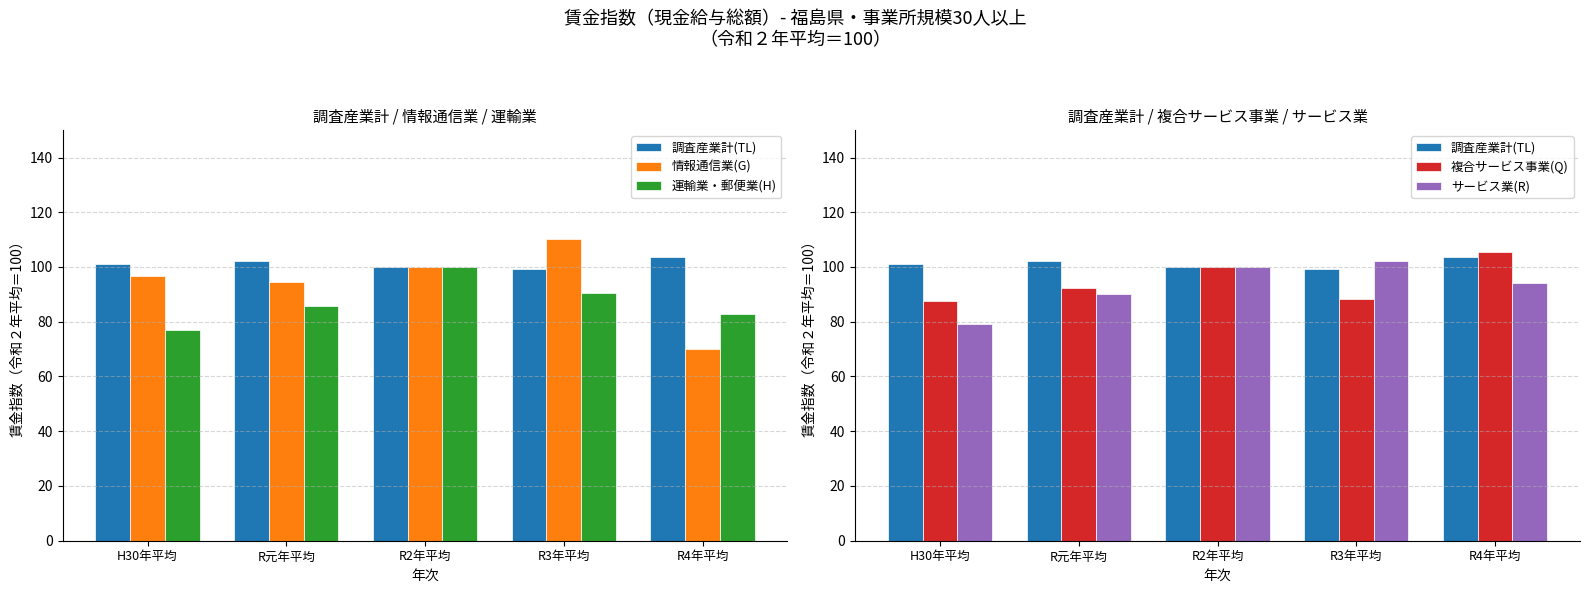

Rank the series by their maximum value, from lowest to highest.

運輸業・郵便業(H), サービス業(R), 調査産業計(TL), 複合サービス事業(Q), 情報通信業(G)